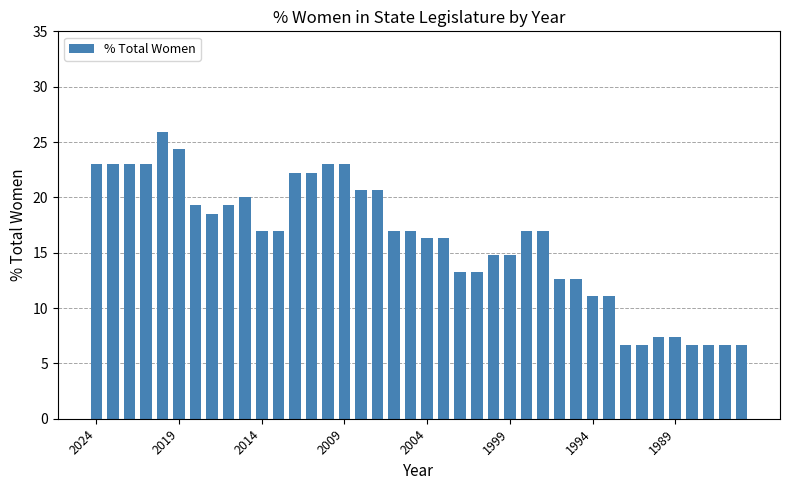

What is the value of the 13th bar from the left?

22.2